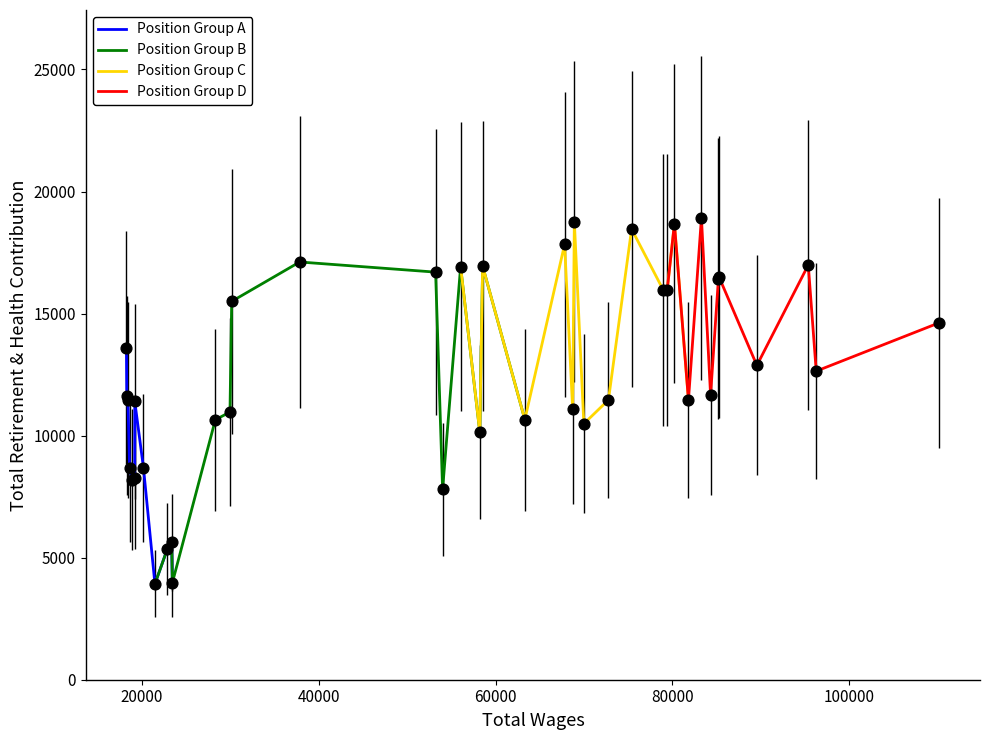

Between 22 and 38, which is larger?

38